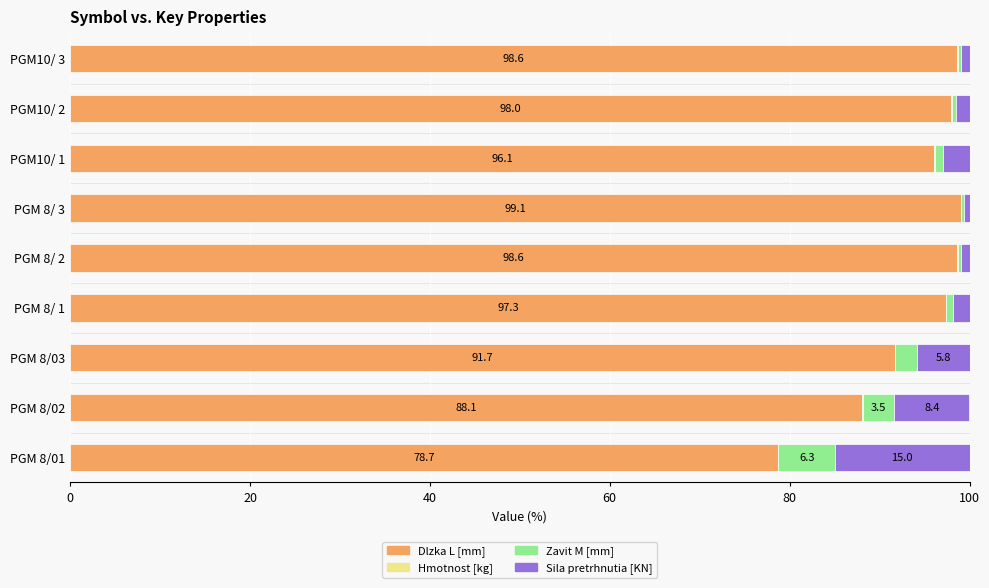

What is the sum of all Dlzka L [mm] values?

846.3